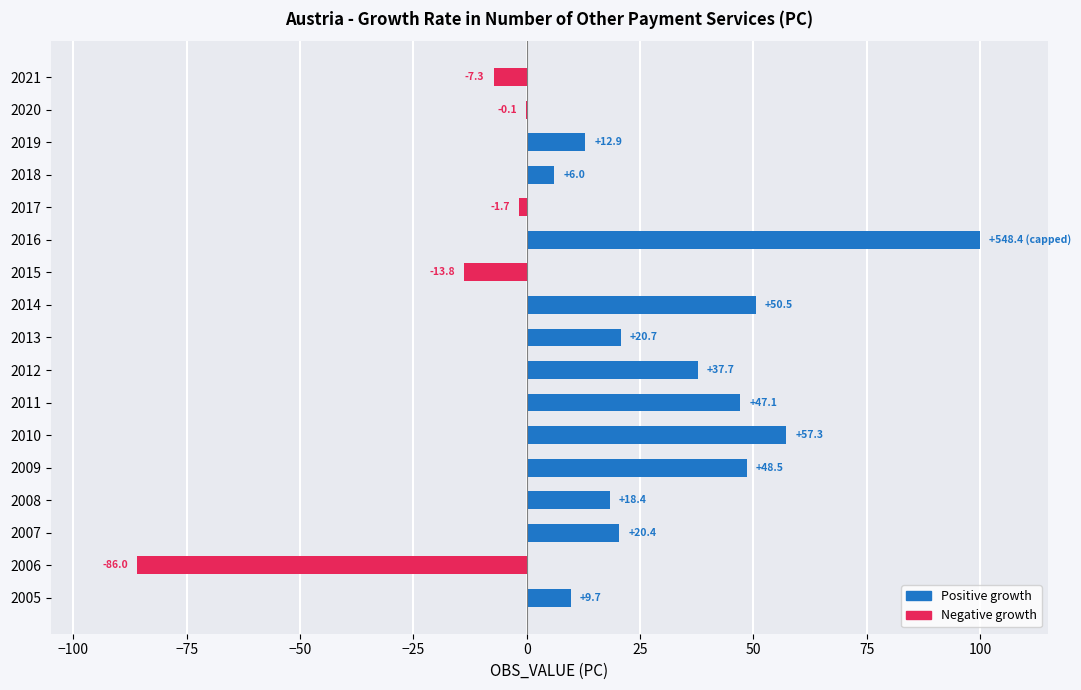

What is the greatest value displayed?

100.0